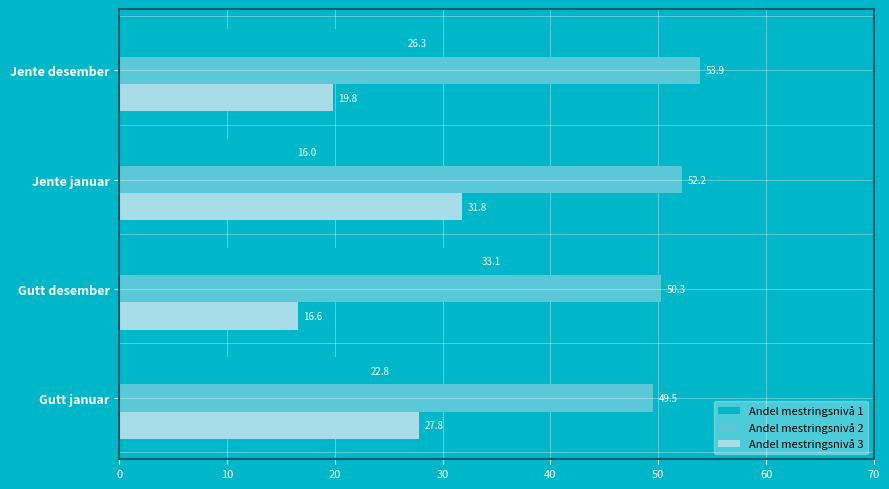

How many data points in Andel mestringsnivå 1 are above 26?

2